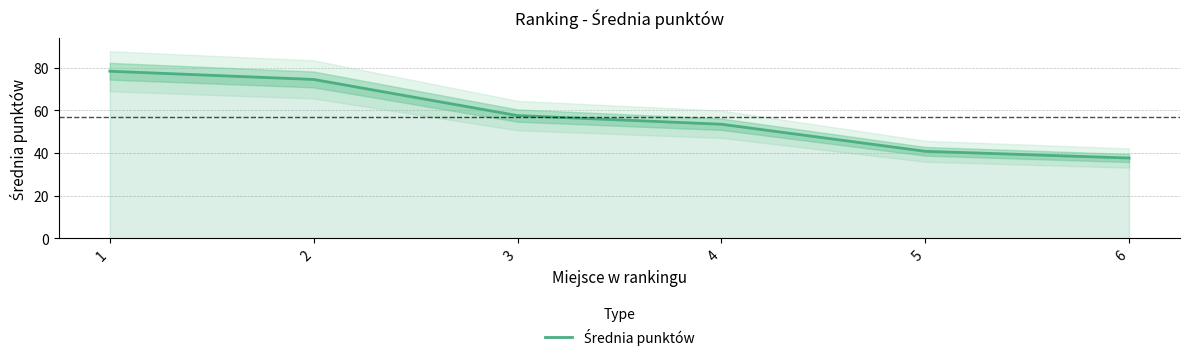

Reading left to right, extract all data points from this chart.

1=78.3	2=74.5	3=57.6	4=53.5	5=40.8	6=37.6